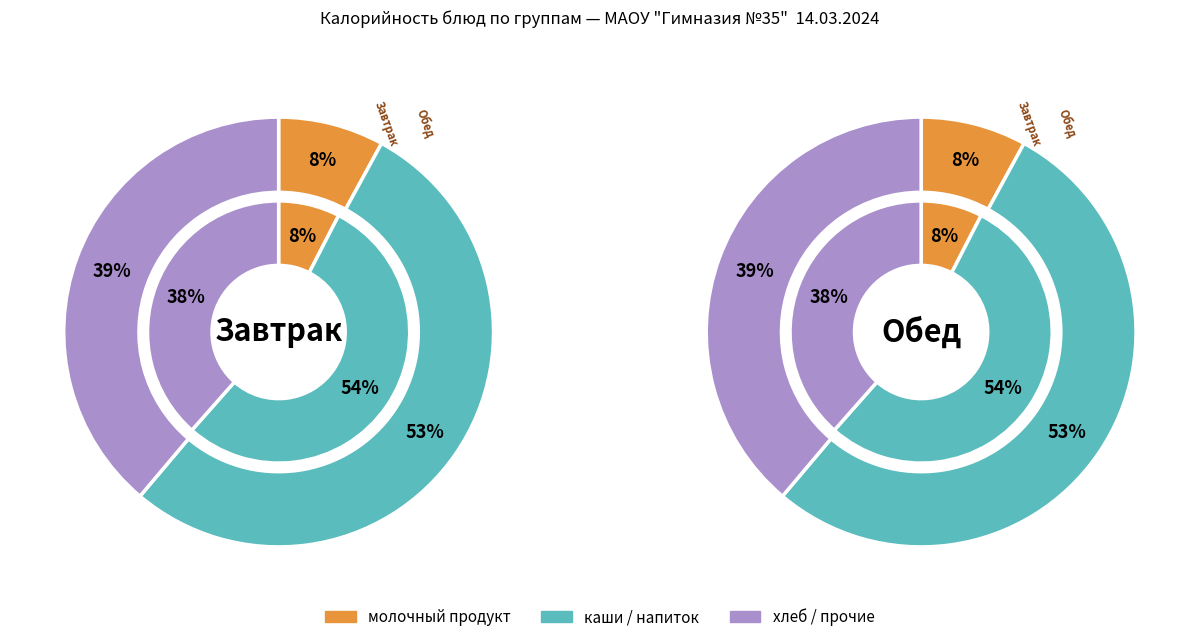

Rank the series by their maximum value, from lowest to highest.

Завтрак, Обед